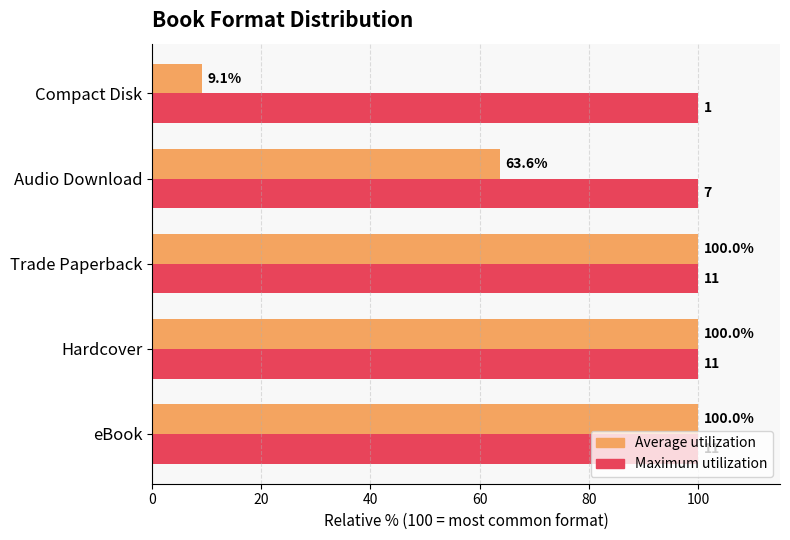

The value of Average utilization at Hardcover is 100.0. True or false?

True